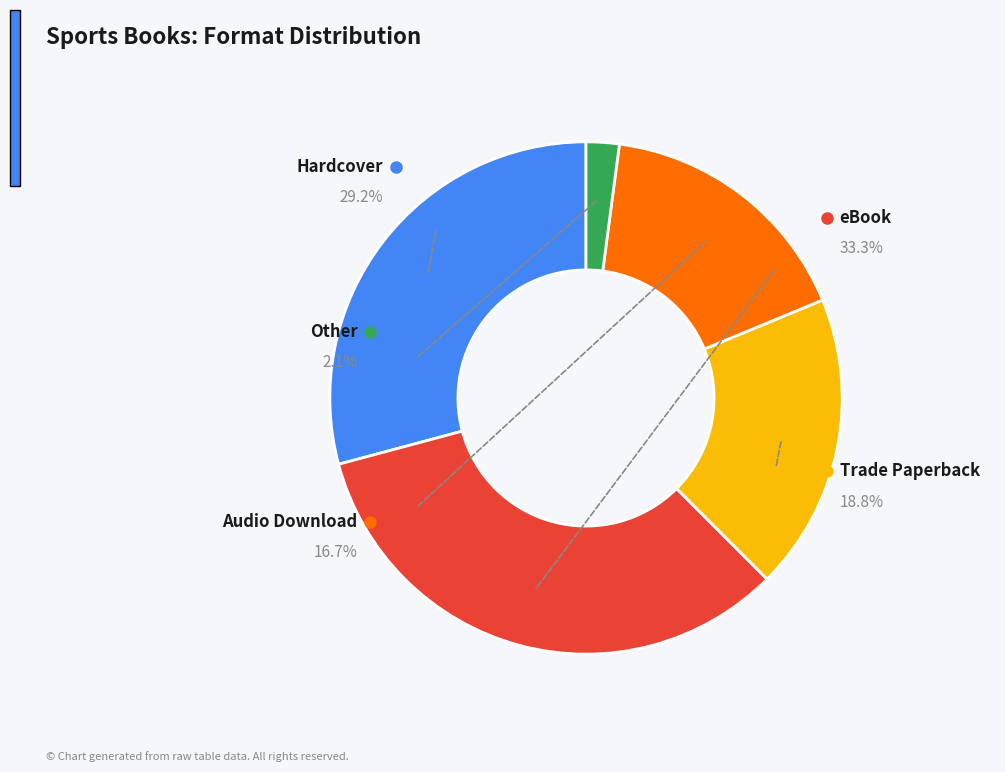

What portion of the pie excludes Hardcover?

70.8%